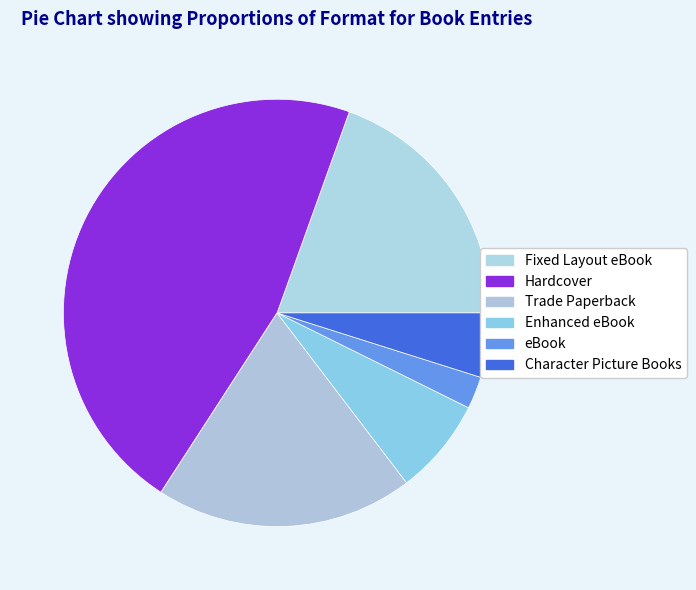

What is the total percentage of Trade Paperback and Hardcover?

65.9%